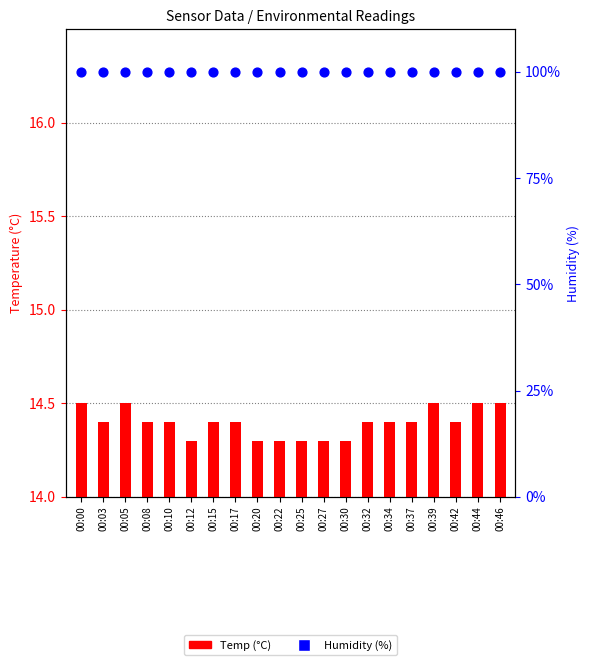

Is the value of Humidity (%) at 00:25 greater than the value of Temp (°C) at 00:15?

Yes